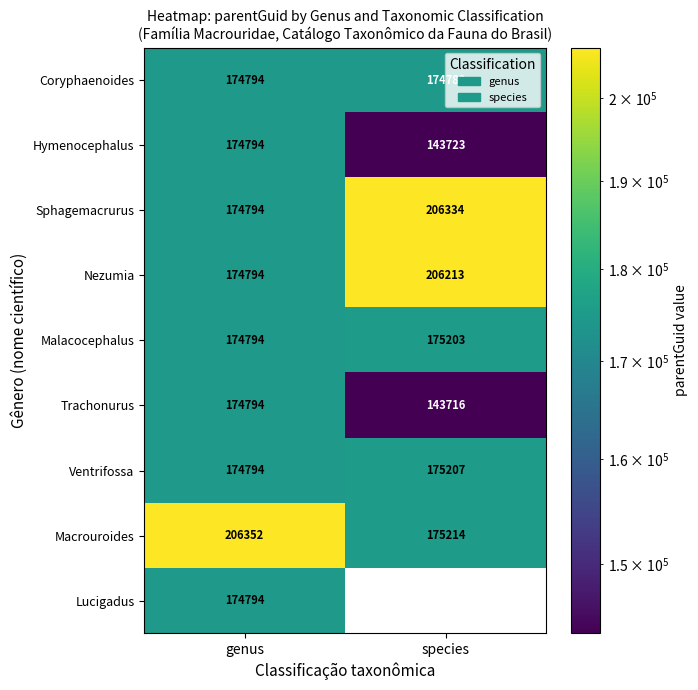

What is the difference between the highest and lowest values at species?

62618.0